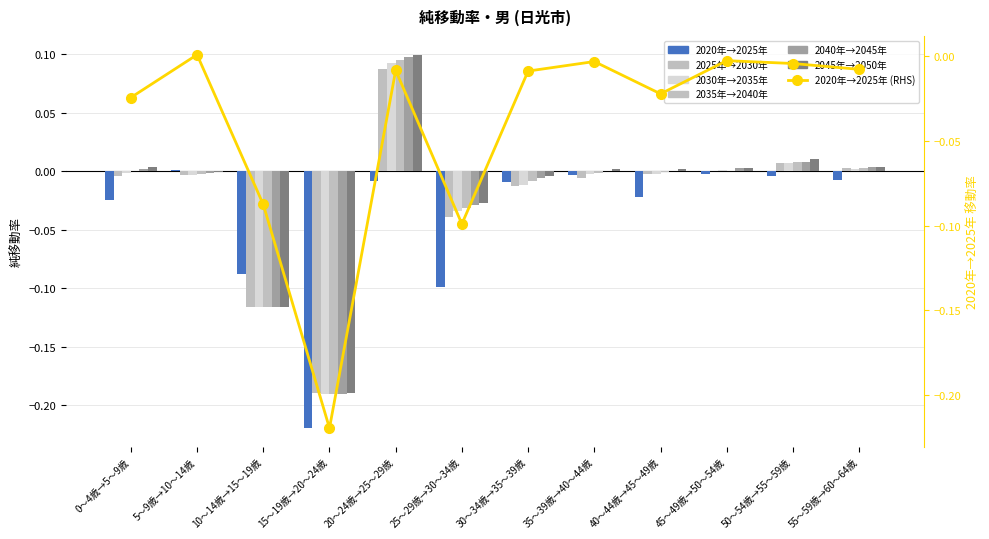

Rank the categories by 2045年→2050年 value from lowest to highest.

15～19歳→20～24歳, 10～14歳→15～19歳, 25～29歳→30～34歳, 30～34歳→35～39歳, 5～9歳→10～14歳, 35～39歳→40～44歳, 40～44歳→45～49歳, 45～49歳→50～54歳, 55～59歳→60～64歳, 0～4歳→5～9歳, 50～54歳→55～59歳, 20～24歳→25～29歳